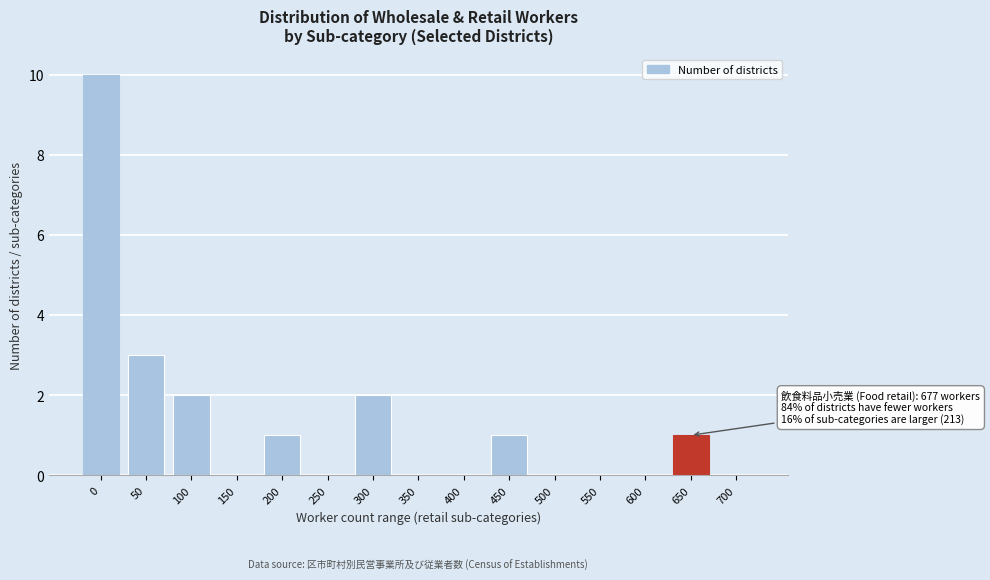

Reading left to right, list all the values displayed in this chart.

0=10	50=3	100=2	150=0	200=1	250=0	300=2	350=0	400=0	450=1	500=0	550=0	600=0	650=1	700=0